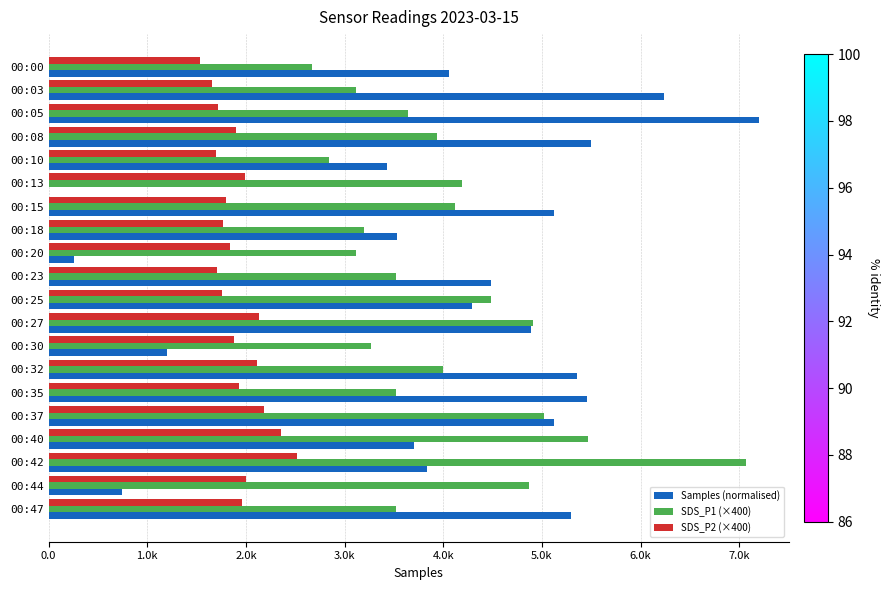

What are all the series names shown in the legend?

Samples (normalised), SDS_P1 (×400), SDS_P2 (×400)